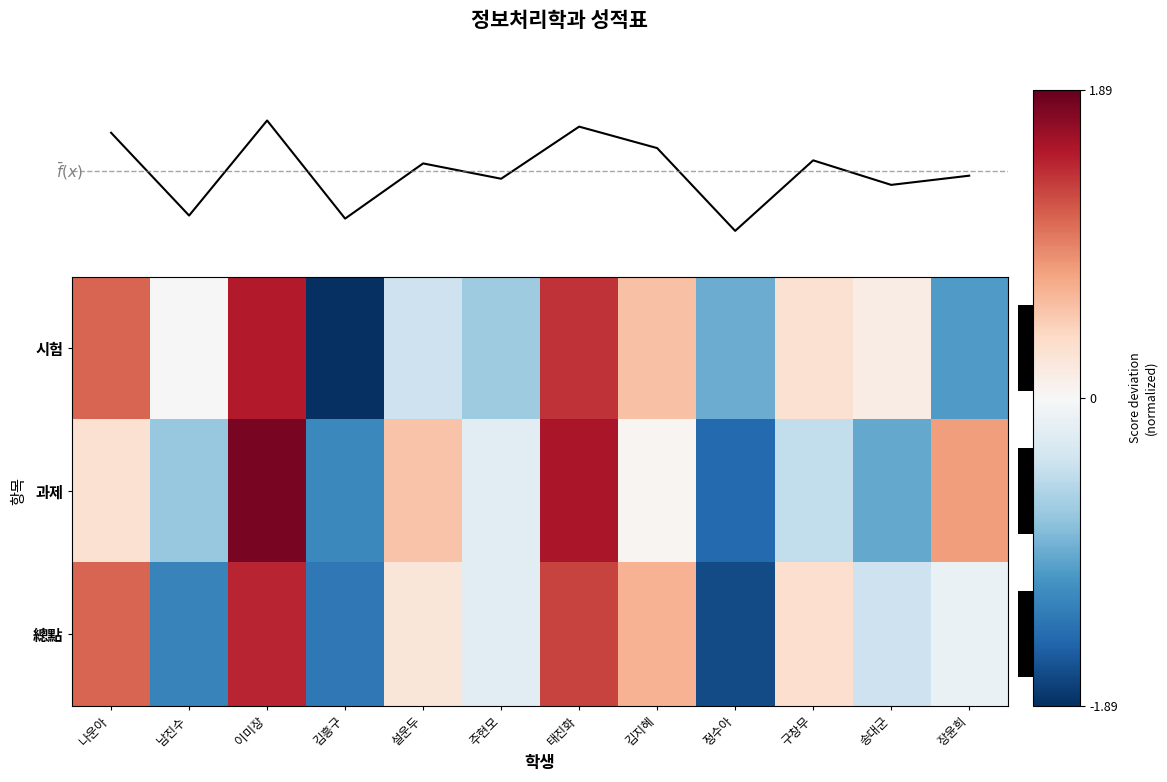

How many positive values does the row_0 series have?

7